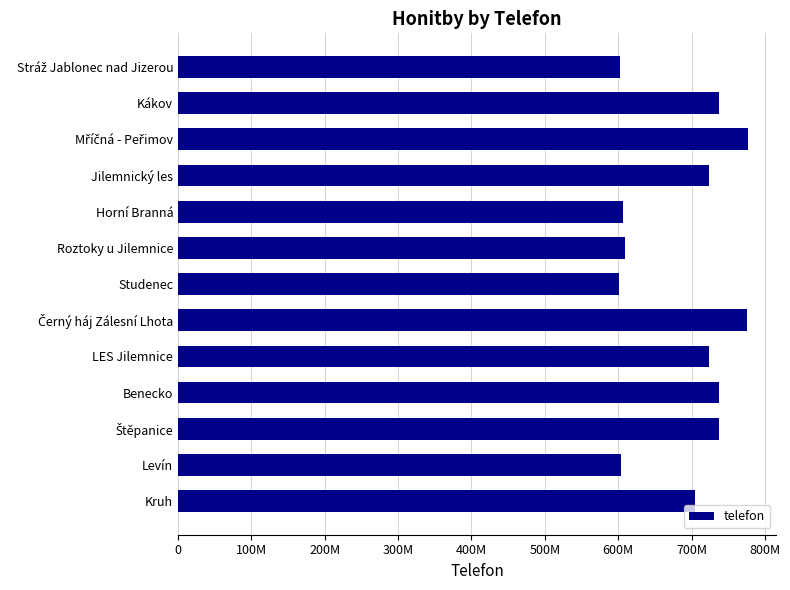

Are the bars horizontal?

Yes